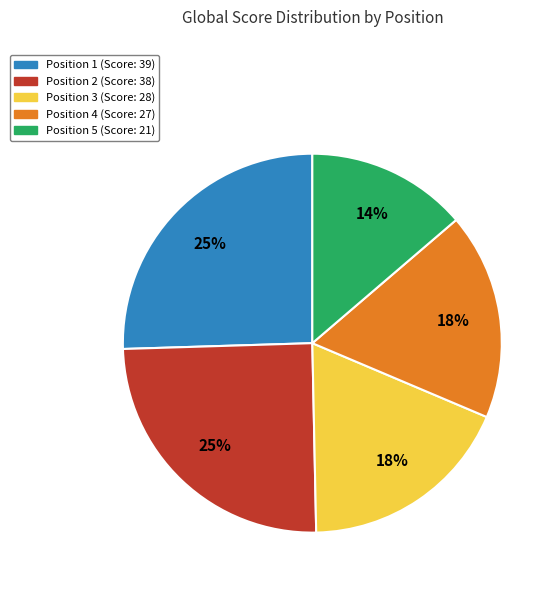

Is there any slice that represents more than half of the pie?

No